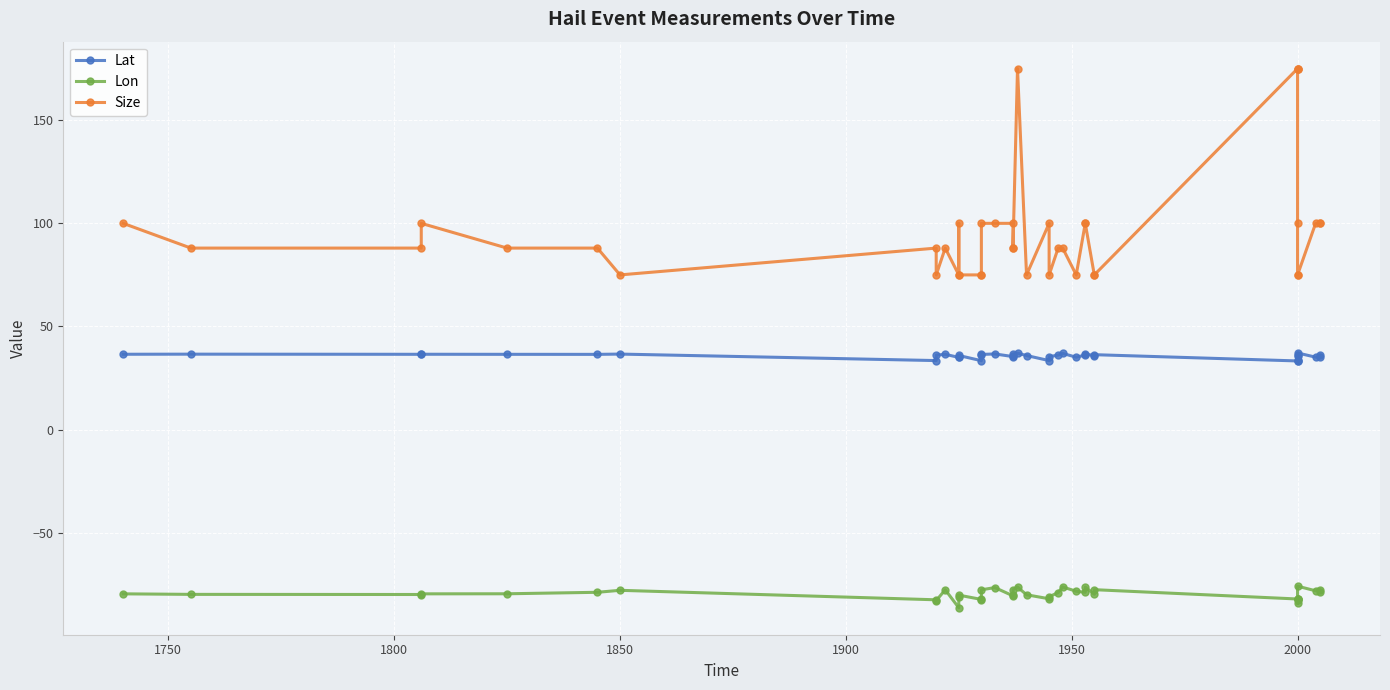

How many lines are shown in the chart?

3